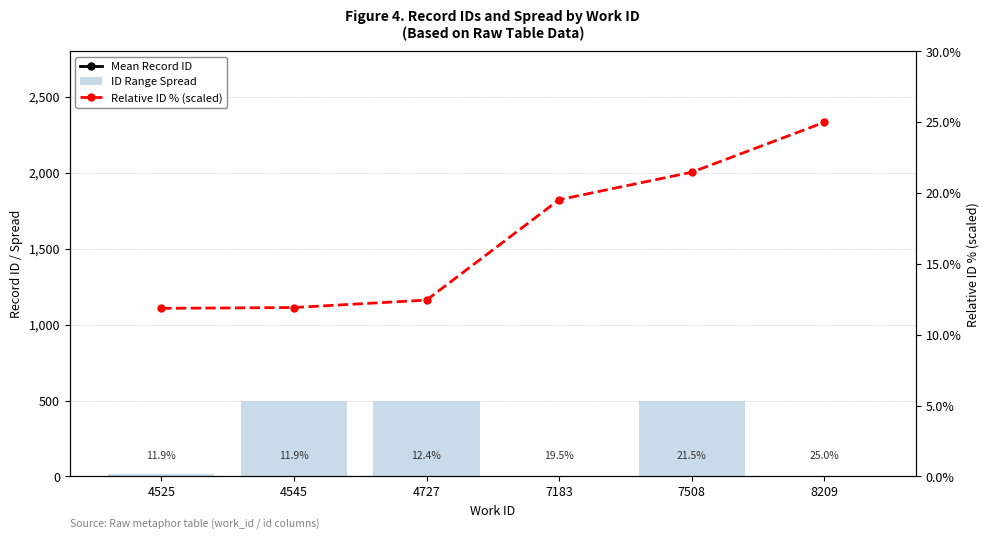

What is the total value across all series at 4727?

12985.4